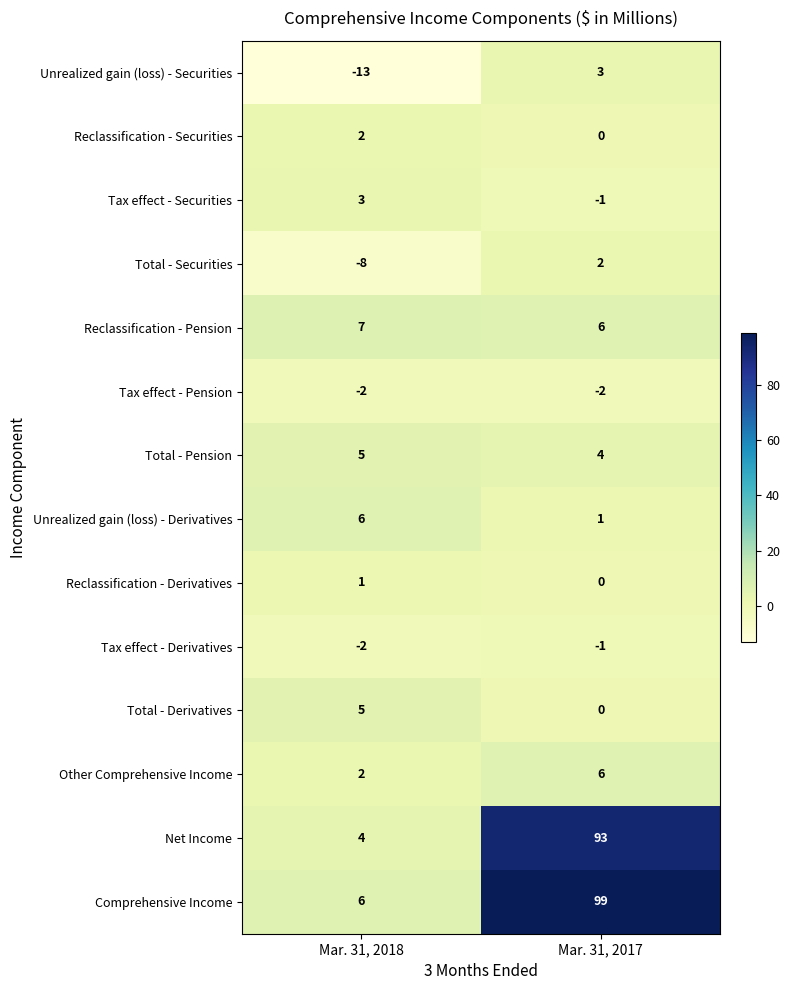

Reading right to left, what are all the values shown in this chart?

Unrealized gain (loss) - Securities: Mar. 31, 2017=3	Mar. 31, 2018=-13
Reclassification - Securities: Mar. 31, 2017=0	Mar. 31, 2018=2
Tax effect - Securities: Mar. 31, 2017=-1	Mar. 31, 2018=3
Total - Securities: Mar. 31, 2017=2	Mar. 31, 2018=-8
Reclassification - Pension: Mar. 31, 2017=6	Mar. 31, 2018=7
Tax effect - Pension: Mar. 31, 2017=-2	Mar. 31, 2018=-2
Total - Pension: Mar. 31, 2017=4	Mar. 31, 2018=5
Unrealized gain (loss) - Derivatives: Mar. 31, 2017=1	Mar. 31, 2018=6
Reclassification - Derivatives: Mar. 31, 2017=0	Mar. 31, 2018=1
Tax effect - Derivatives: Mar. 31, 2017=-1	Mar. 31, 2018=-2
Total - Derivatives: Mar. 31, 2017=0	Mar. 31, 2018=5
Other Comprehensive Income: Mar. 31, 2017=6	Mar. 31, 2018=2
Net Income: Mar. 31, 2017=93	Mar. 31, 2018=4
Comprehensive Income: Mar. 31, 2017=99	Mar. 31, 2018=6